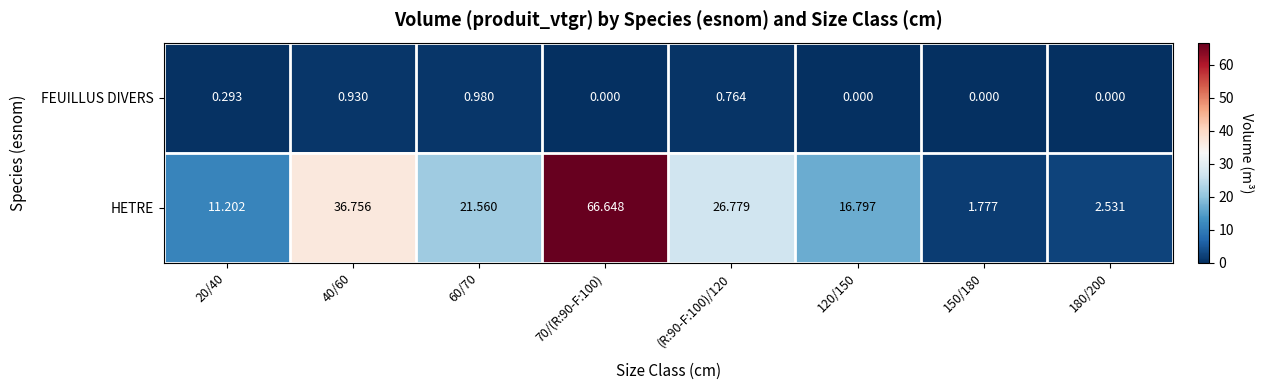

Between 150/180 and 180/200, which series saw the biggest shift?

HETRE